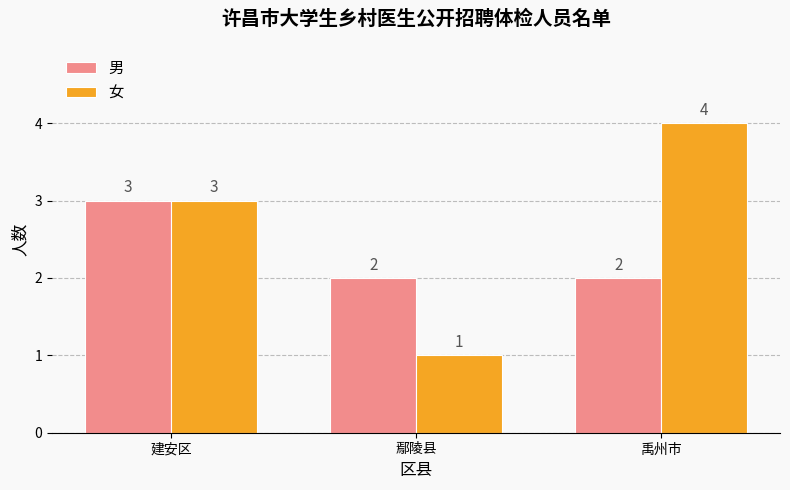

Reading right to left, what are all the values shown in this chart?

男: 2	2	3
女: 4	1	3